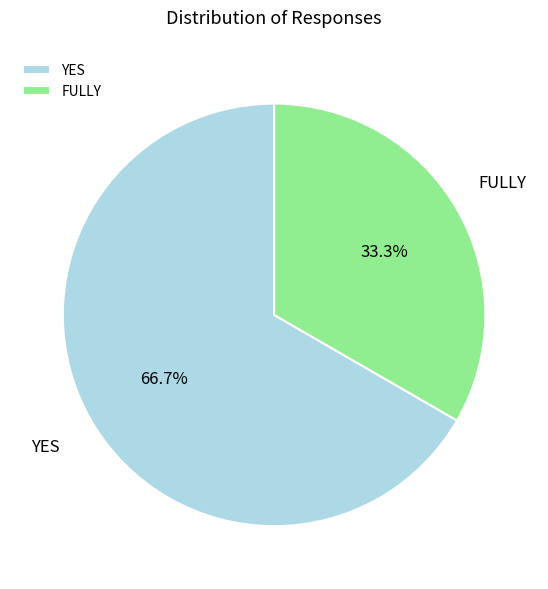

To the nearest percent, what is the combined percentage of YES and FULLY?

100%